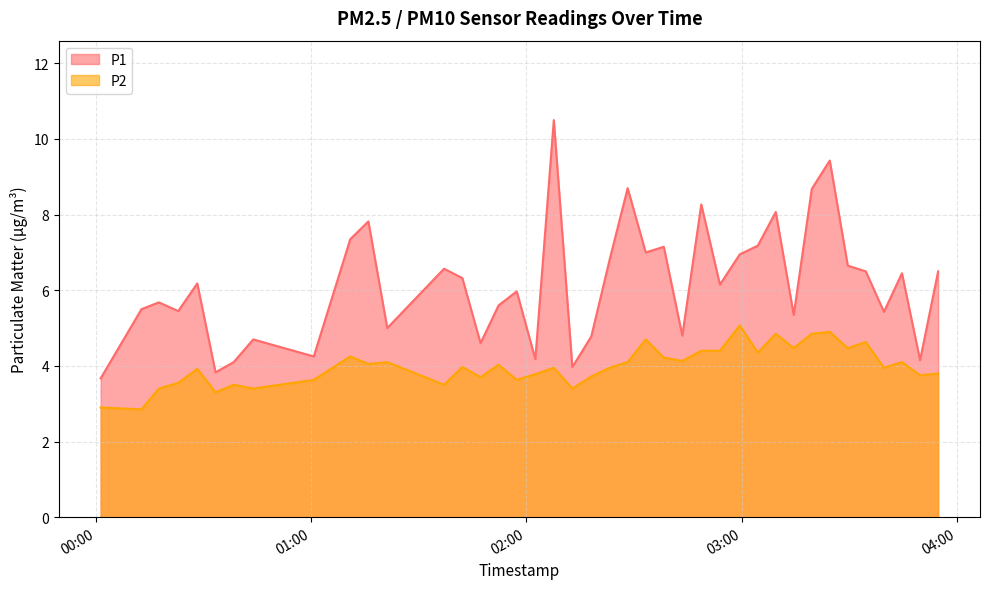

Reading left to right, transcribe all the data shown in this chart.

P1: 3.7	5.5	5.7	5.5	6.2	3.8	4.1	4.7	4.2	7.3	7.8	5.0	6.6	6.3	4.6	5.6	6.0	4.2	10.5	4.0	4.8	6.8	8.7	7.0	7.2	4.8	8.3	6.2	7.0	7.2	8.1	5.3	8.7	9.4	6.7	6.5	5.4	6.5	4.2	6.5
P2: 2.9	2.9	3.4	3.5	3.9	3.3	3.5	3.4	3.6	4.2	4.0	4.1	3.5	4.0	3.7	4.0	3.6	3.8	4.0	3.4	3.7	4.0	4.1	4.7	4.2	4.1	4.4	4.4	5.1	4.3	4.8	4.5	4.8	4.9	4.5	4.6	4.0	4.1	3.8	3.8